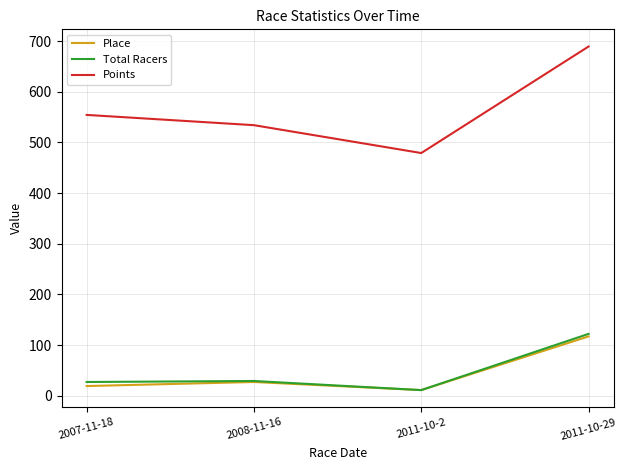

At which category is the sum across all series the highest?

2011-10-29